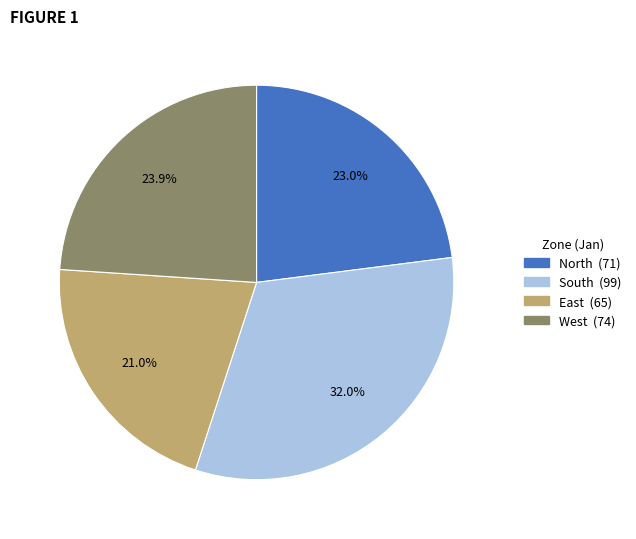

The North slice represents 23% of the pie. True or false?

True